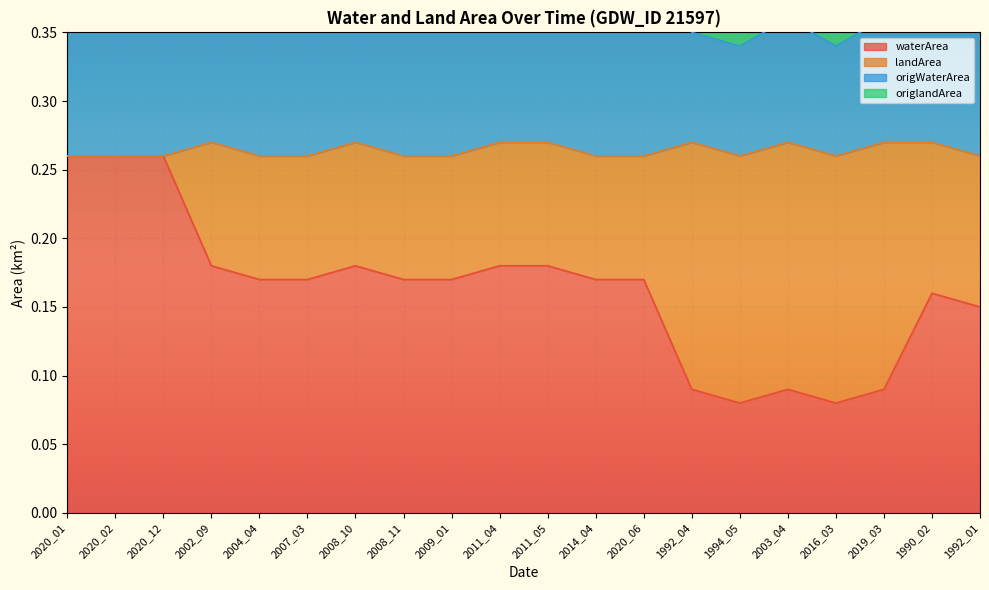

At how many categories does at least one series exceed 0?

20